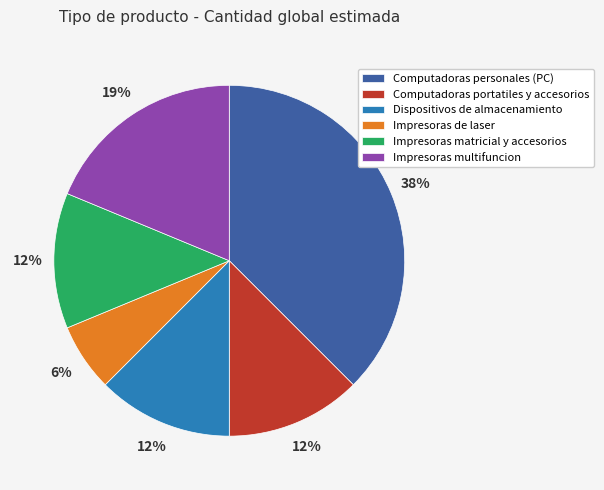

How many slices are in this pie chart?

6